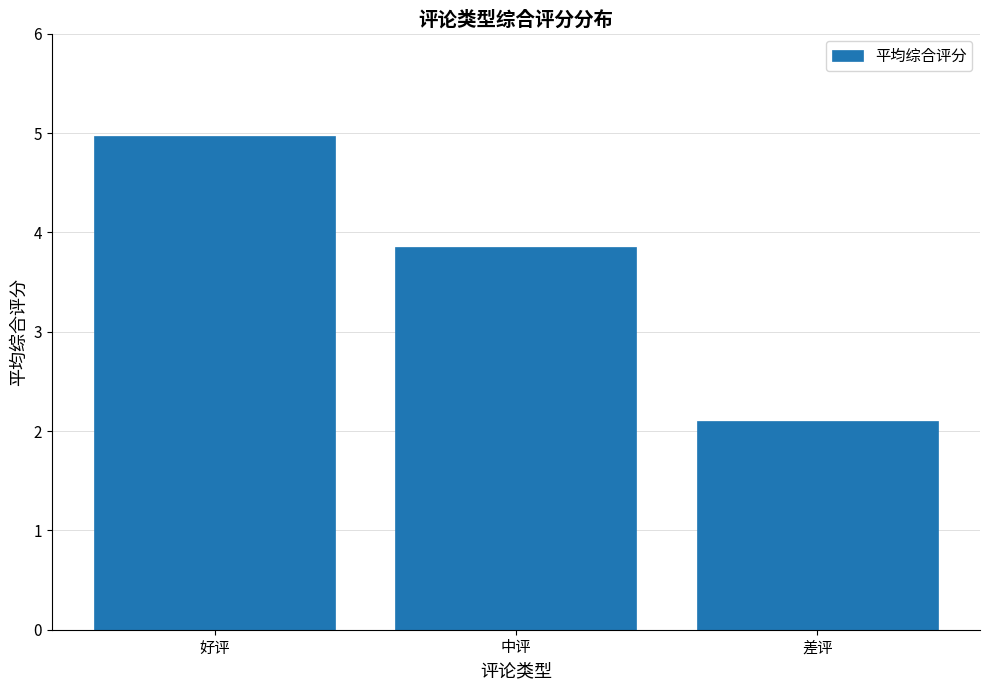

What is the value of the 3rd bar from the left?

2.1